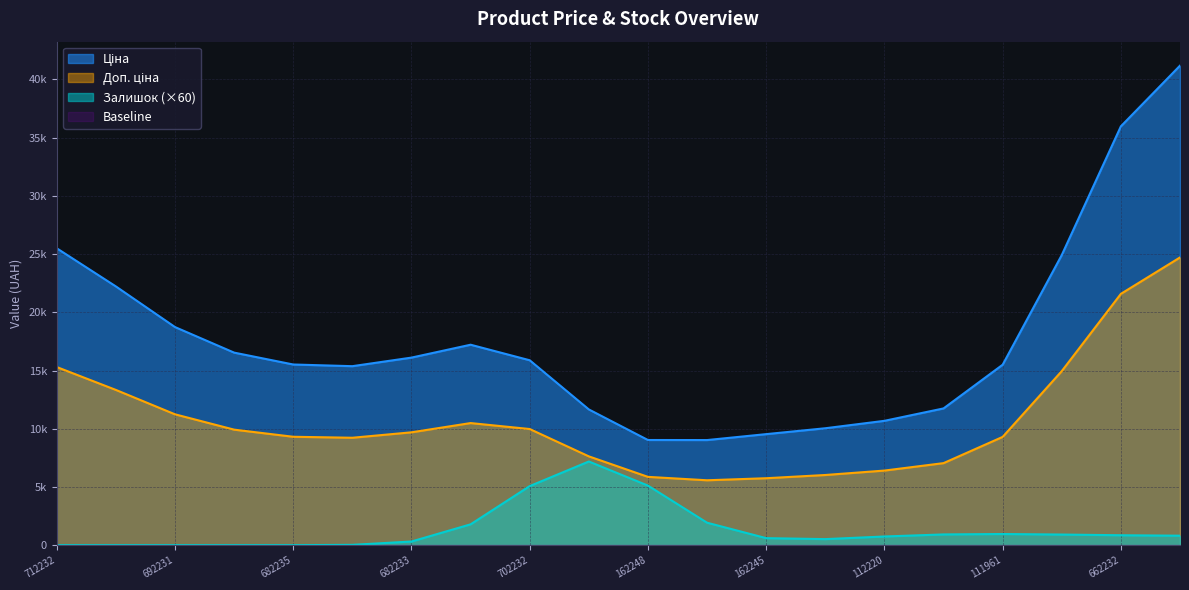

How many series are shown in this chart?

3